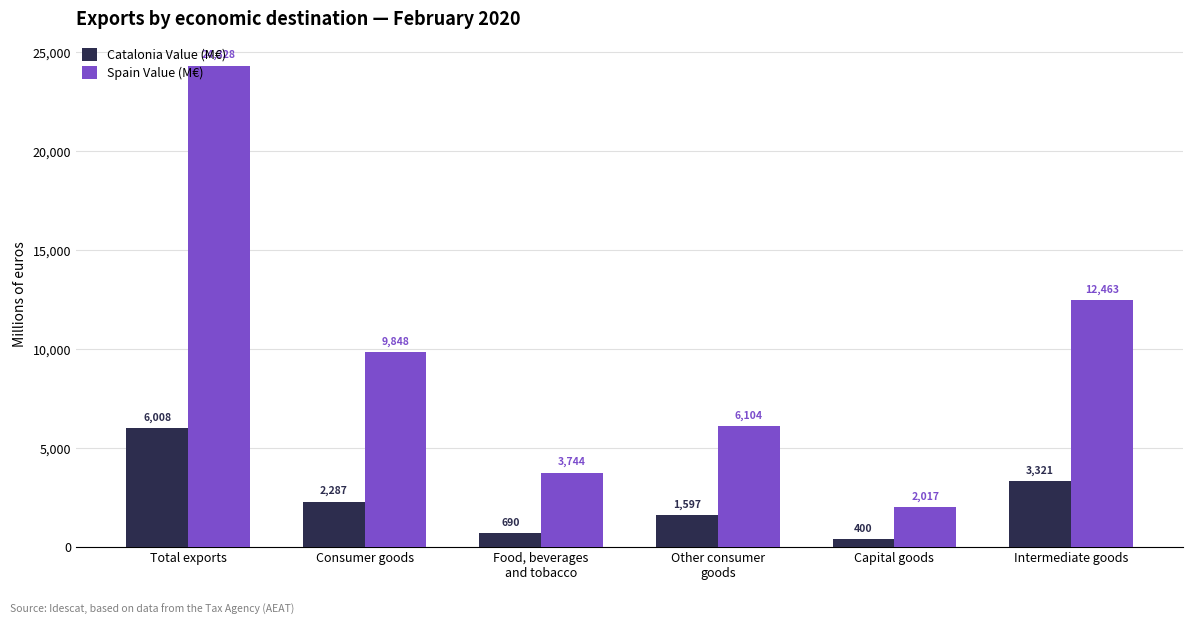

The Spain Value (M€) series shows 24327.8 at Total exports. True or false?

True